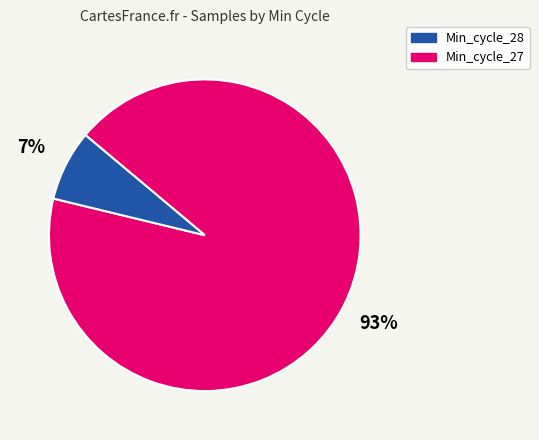

To the nearest percent, what is the average slice percentage?

50%